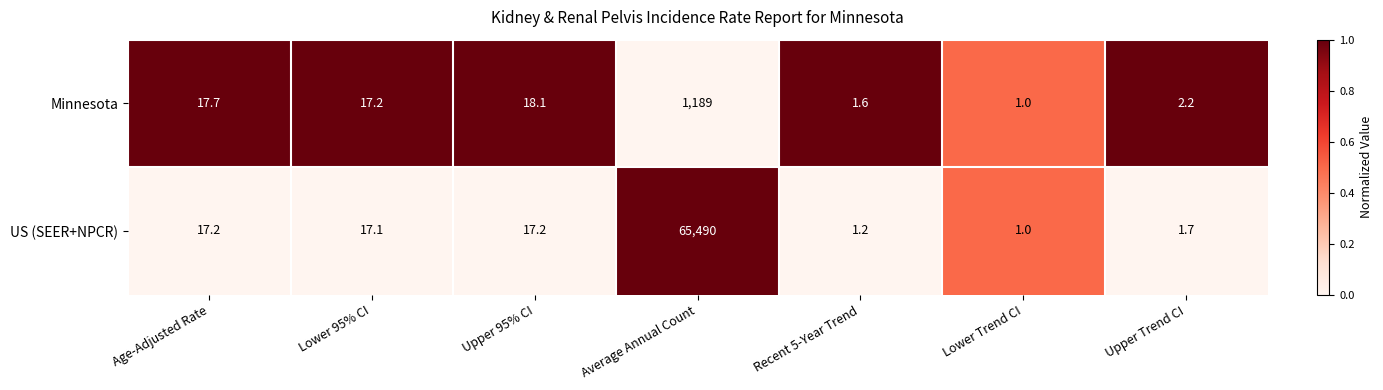

What is the spread (max minus min) of values at Upper 95% CI?

0.9